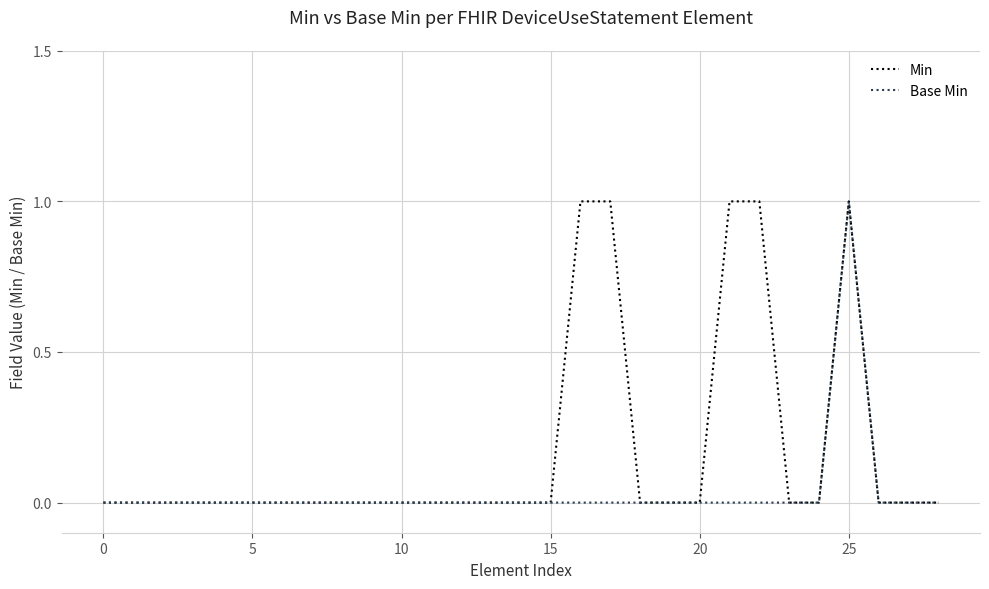

How many lines are shown in the chart?

2